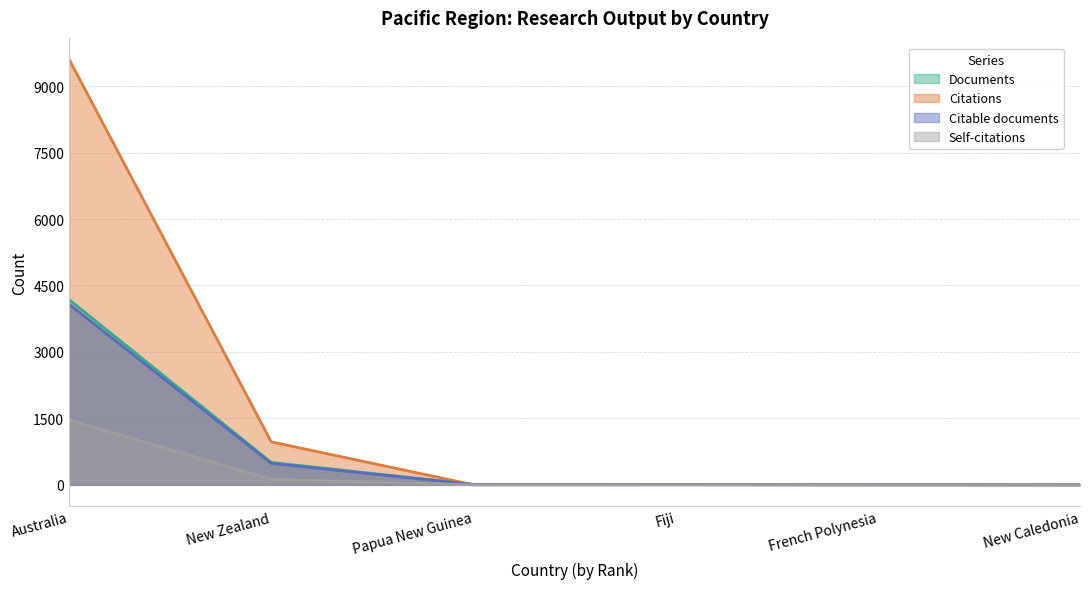

Reading left to right, list all the values displayed in this chart.

Documents: Australia=4182	New Zealand=506	Papua New Guinea=9	Fiji=6	French Polynesia=2	New Caledonia=1
Citations: Australia=9608	New Zealand=971	Papua New Guinea=1	Fiji=4	French Polynesia=2	New Caledonia=0
Citable documents: Australia=4076	New Zealand=484	Papua New Guinea=9	Fiji=6	French Polynesia=1	New Caledonia=1
Self-citations: Australia=1467	New Zealand=124	Papua New Guinea=1	Fiji=0	French Polynesia=0	New Caledonia=0